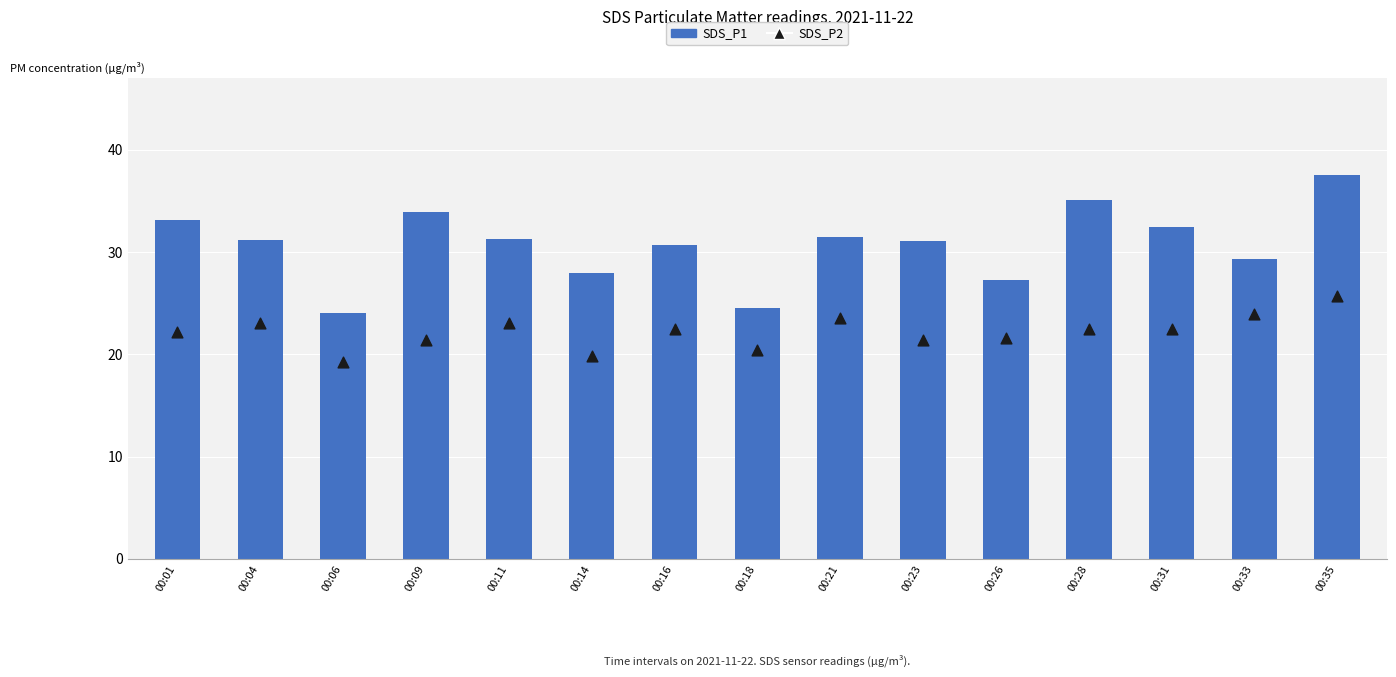

What is the total value across all series at 00:23?

52.5